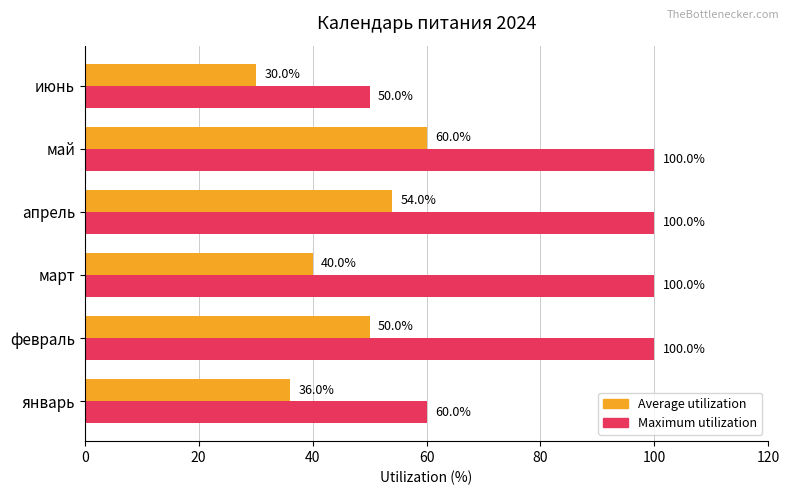

What is the total value across all series at февраль?

150